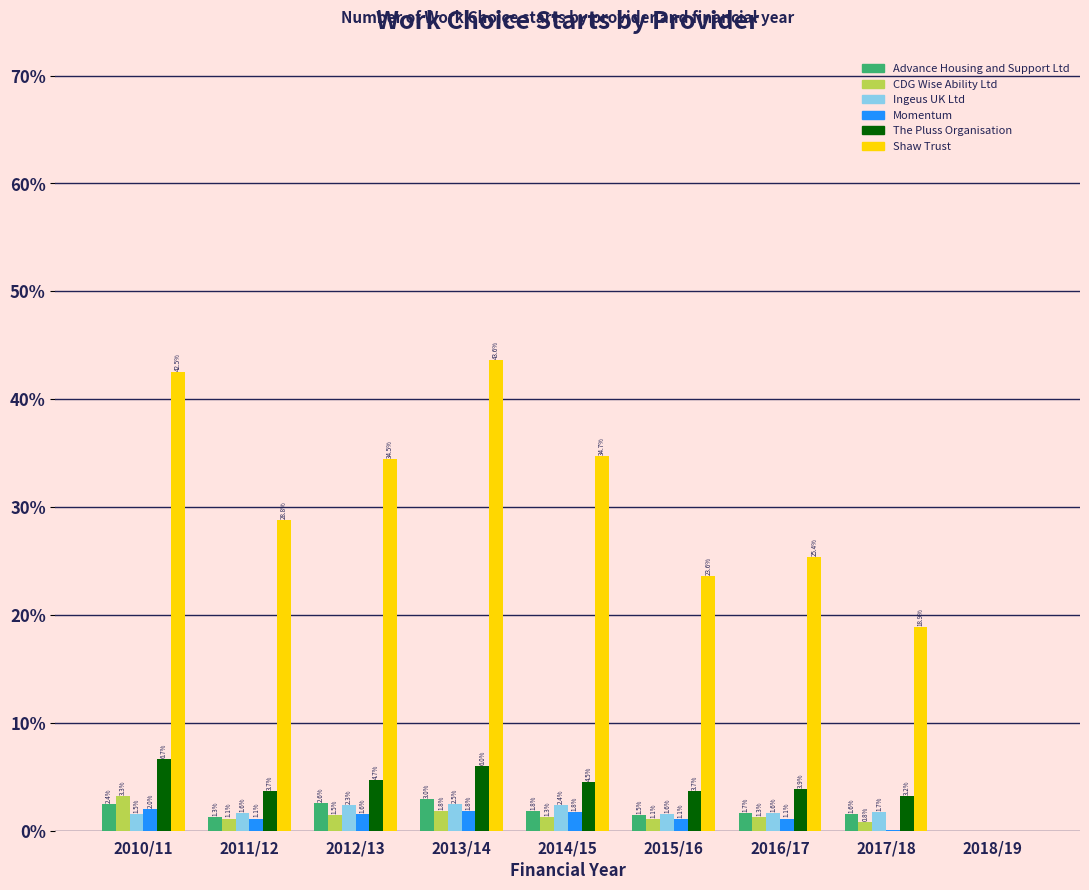

Does the chart contain stacked bars?

No